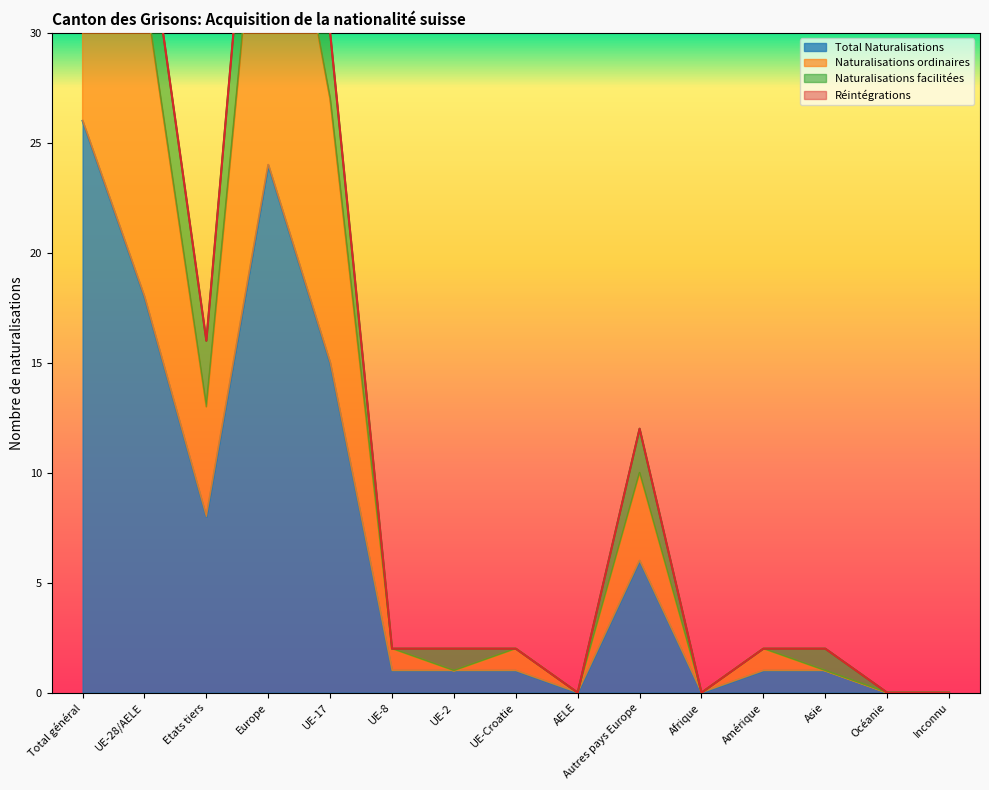

What is the approximate value of Total Naturalisations at Etats tiers?

8